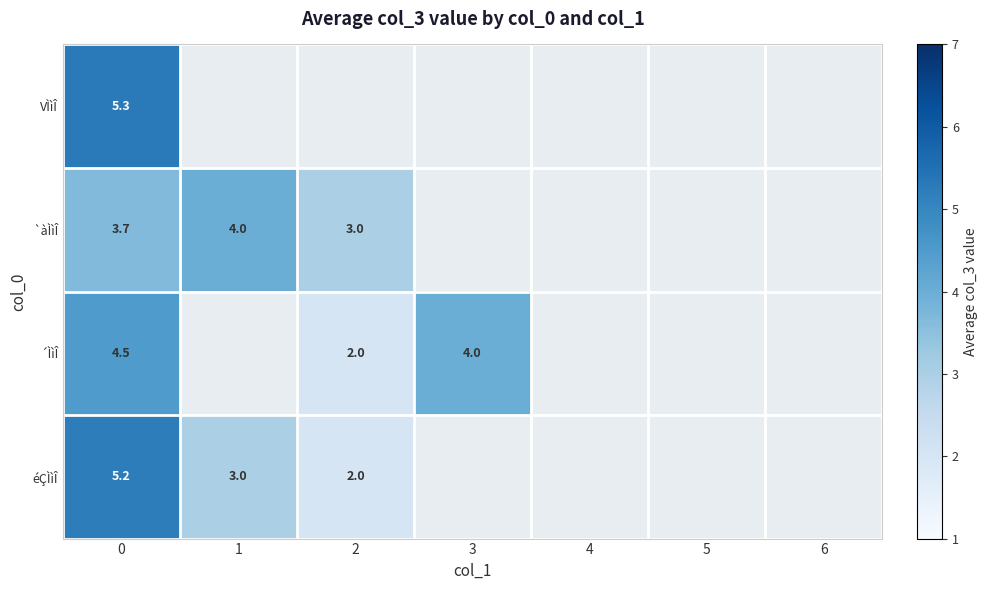

What is the maximum value shown in the chart?

5.3